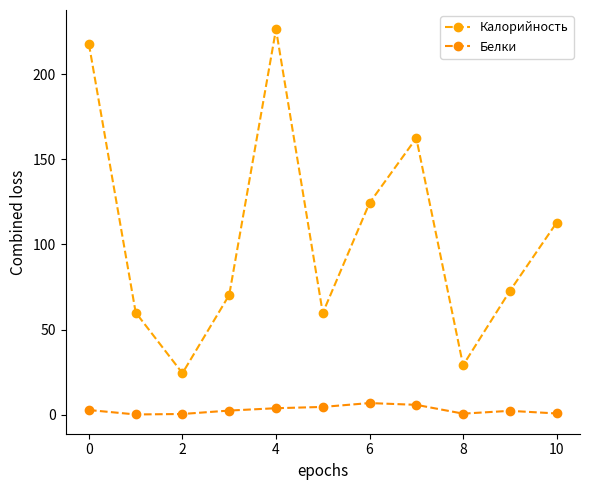

Which label corresponds to the largest value in the chart?

4